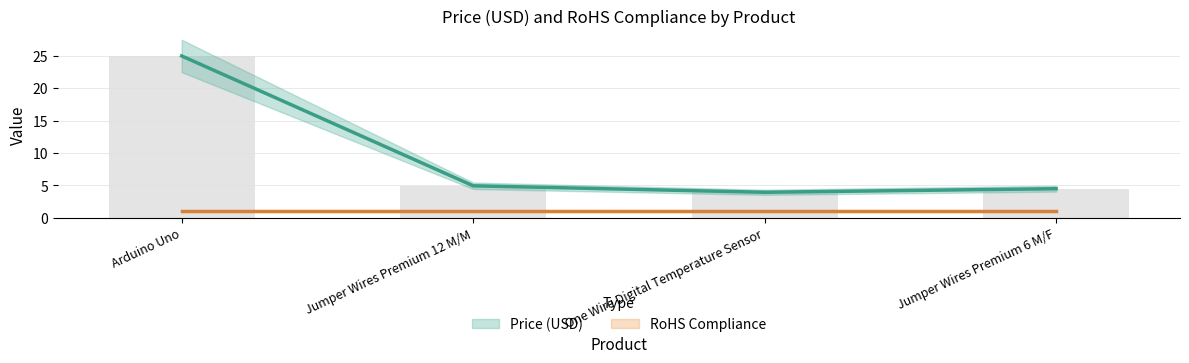

The value at Jumper Wires Premium 6 M/F is 7.2. True or false?

False